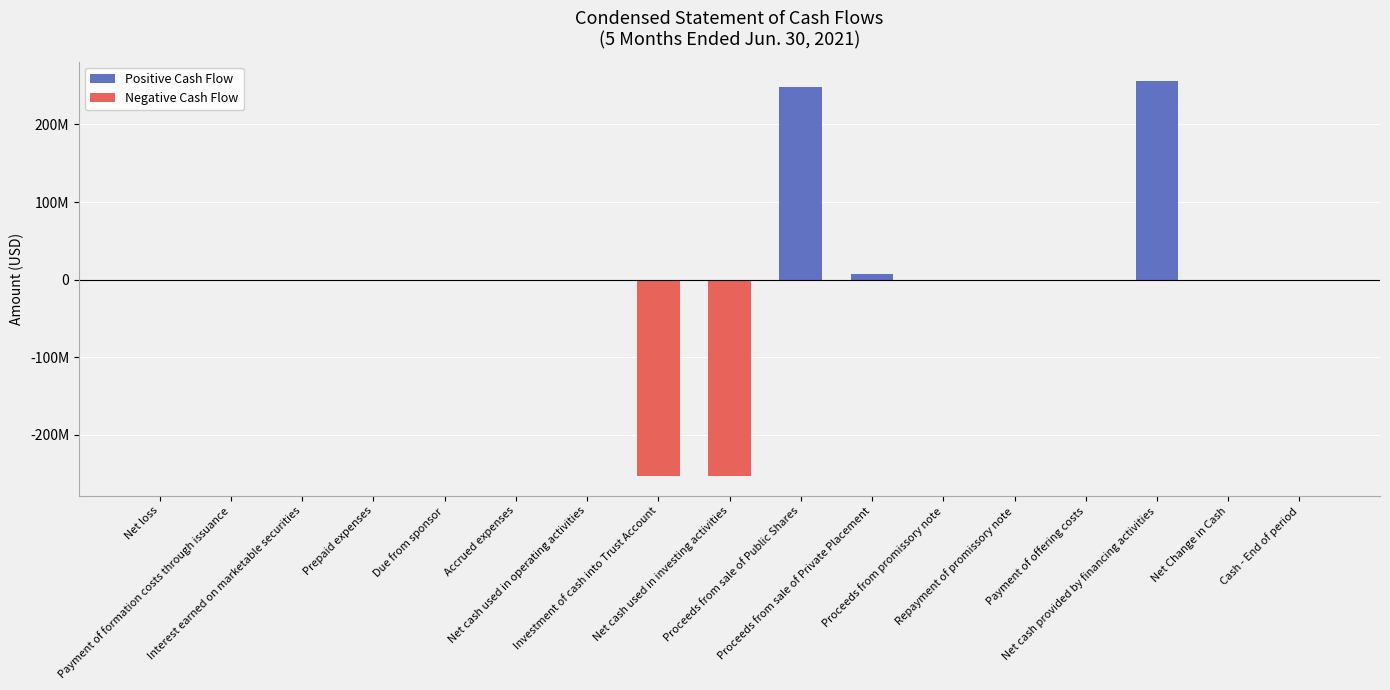

What is the difference between the maximum and minimum values?

508354776